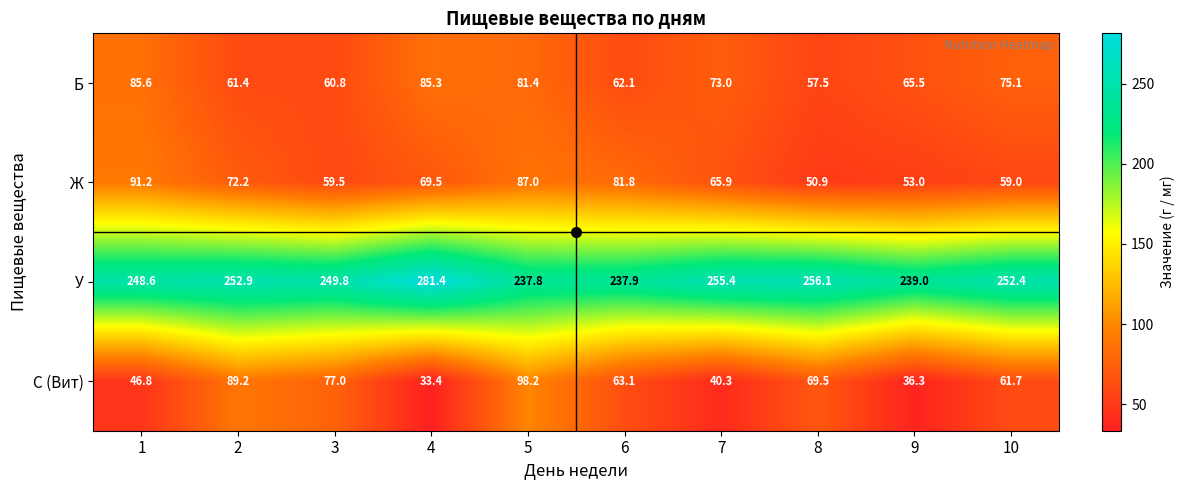

Which category has the lowest value across all series?

4